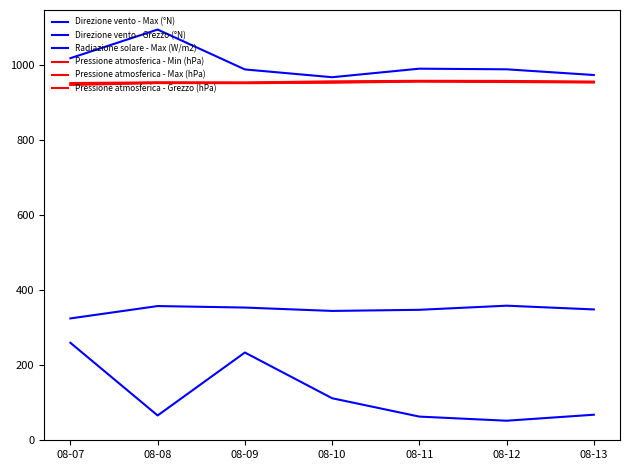

Does the chart display data point markers on the line(s)?

No